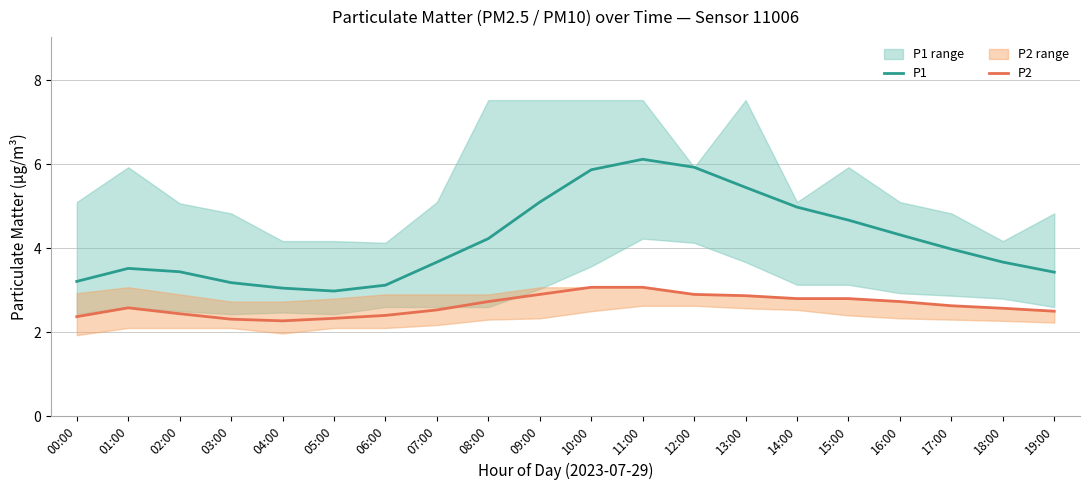

True or false: P1 and P2 intersect in this chart.

False